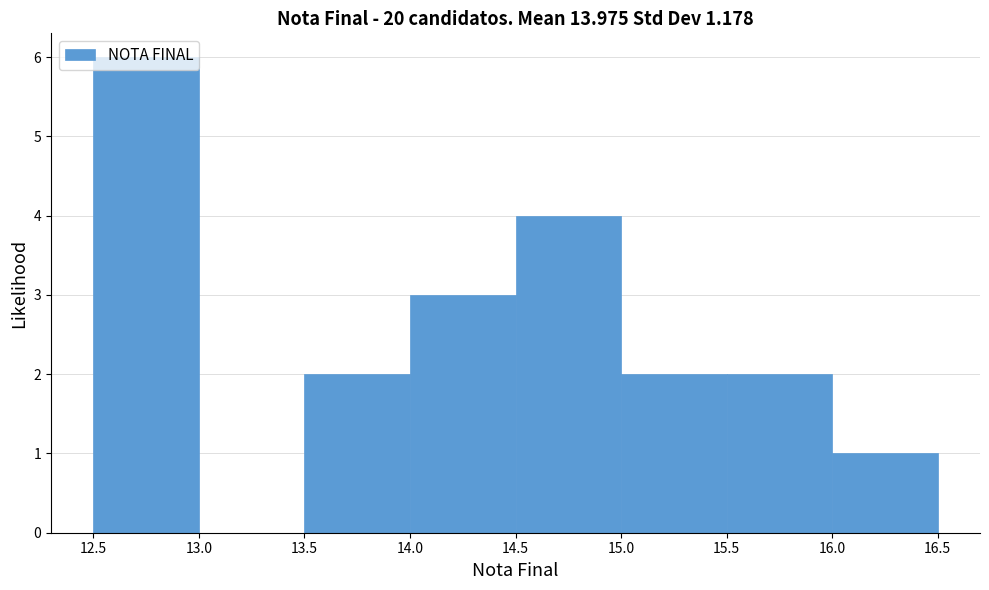

What is the height of the bar covering 14.0 to 14.5 on the x-axis? The values are not printed on the chart, so give them approximately, as read against the axis.

3